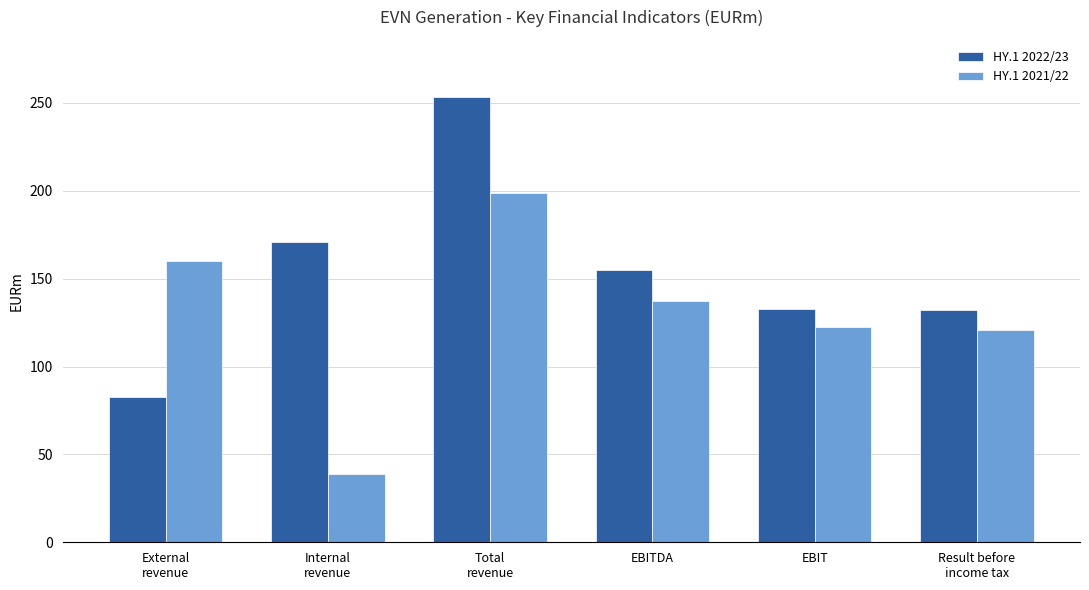

What is the approximate value of HY.1 2021/22 at EBIT?

122.4